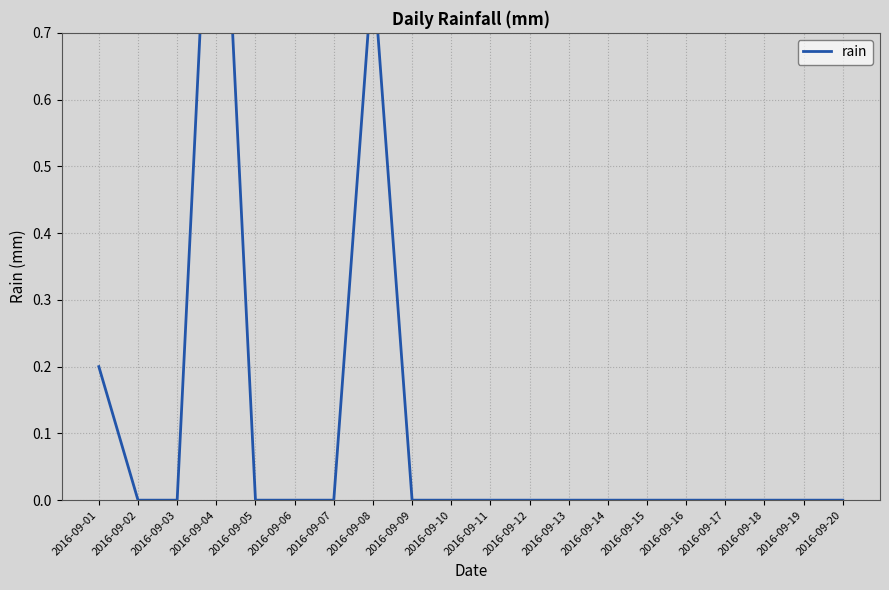

The chart shows a value of -0.7 at 2016-09-19. True or false?

False